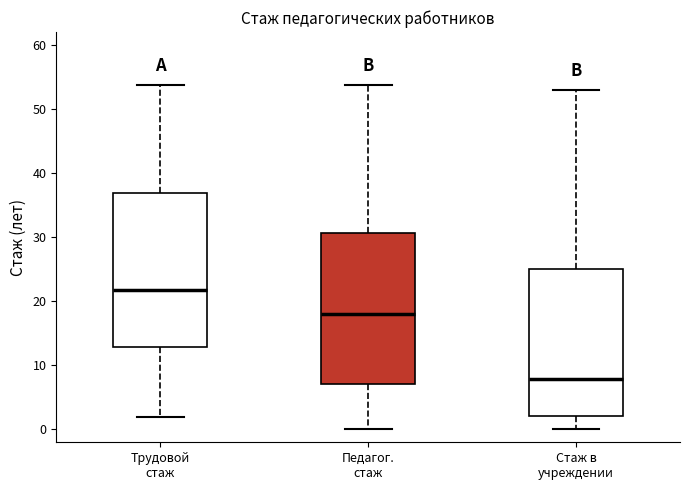

Where is the upper edge of the box for Трудовой стаж on the y-axis? The values are not printed on the chart, so give them approximately, as read against the axis.

37